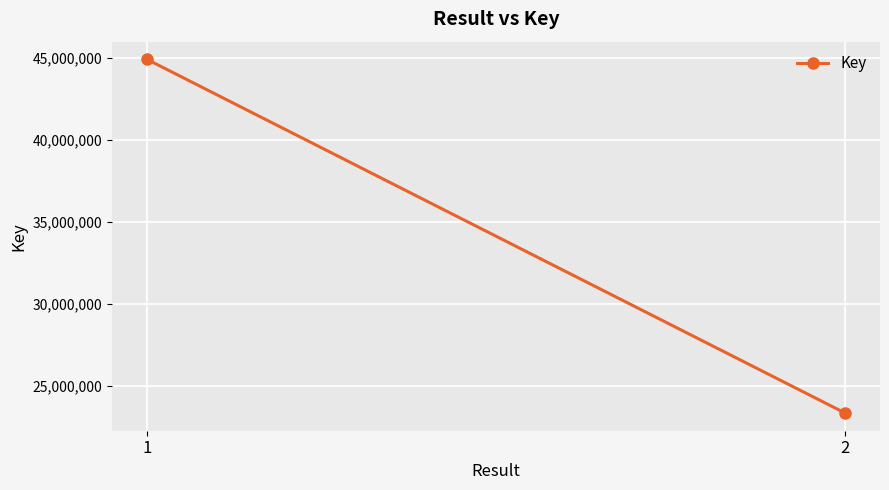

What is the smallest value displayed?

23336680